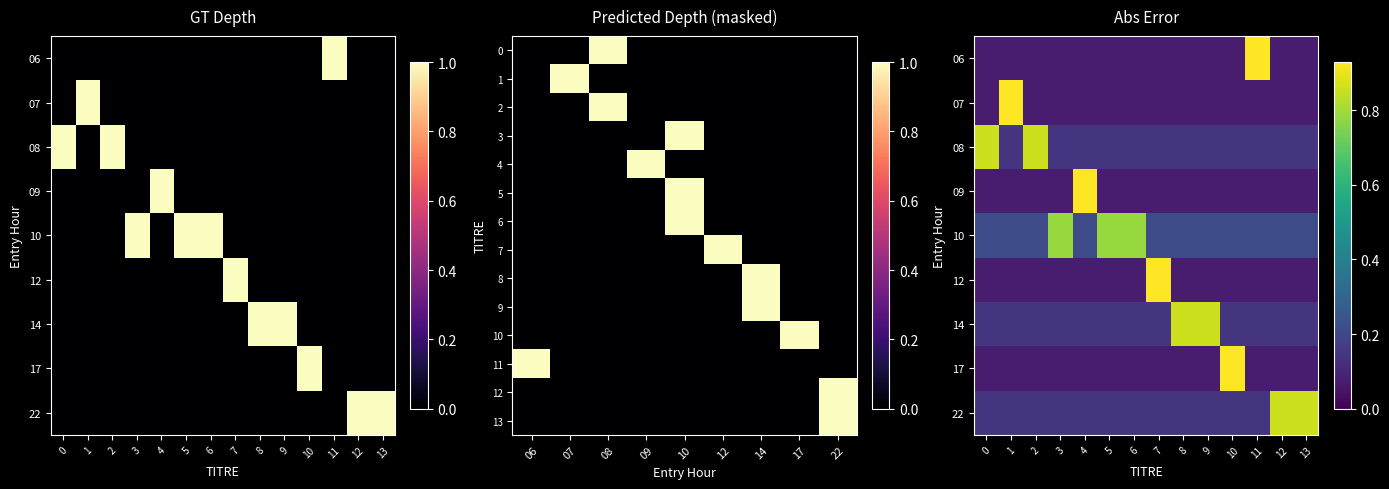

Which category has the lowest value across all series?

1